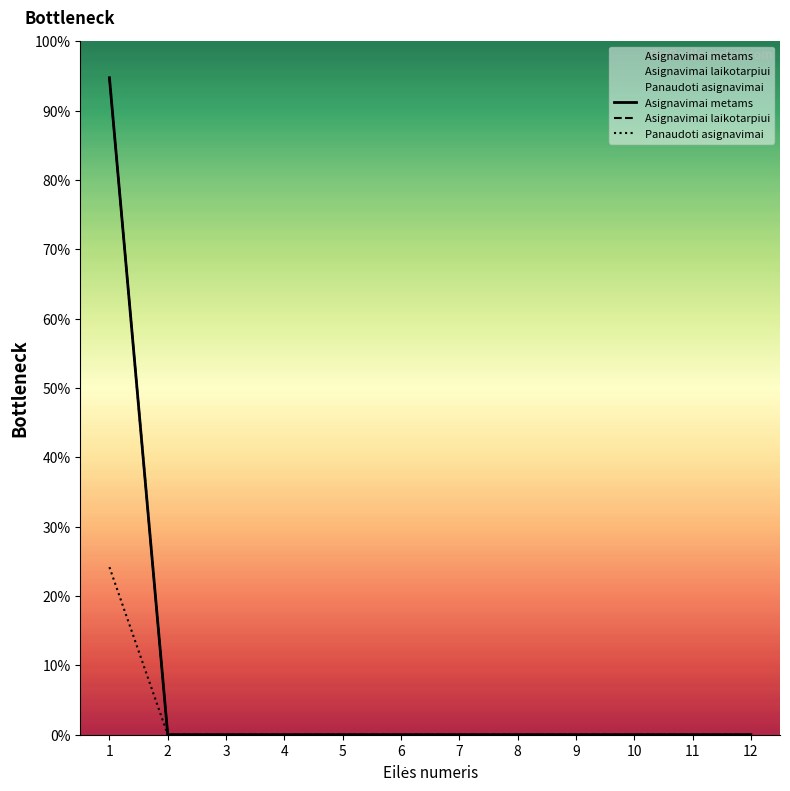

Rank the categories by Asignavimai metams value from lowest to highest.

2, 3, 4, 5, 6, 7, 8, 9, 10, 11, 12, 1